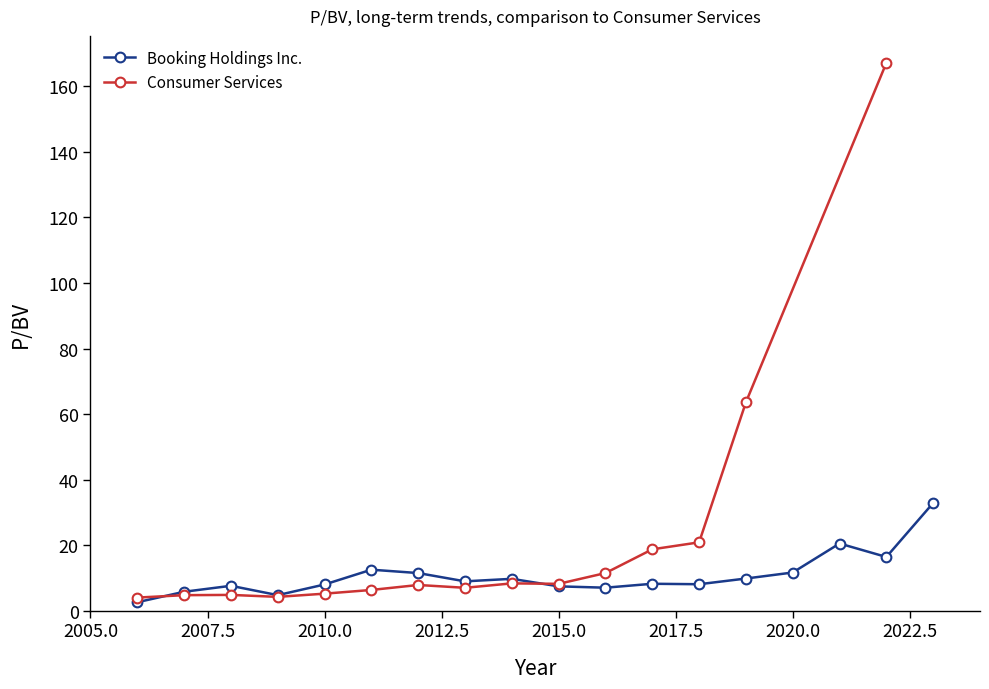

Is this an area chart (filled region under the line)?

No